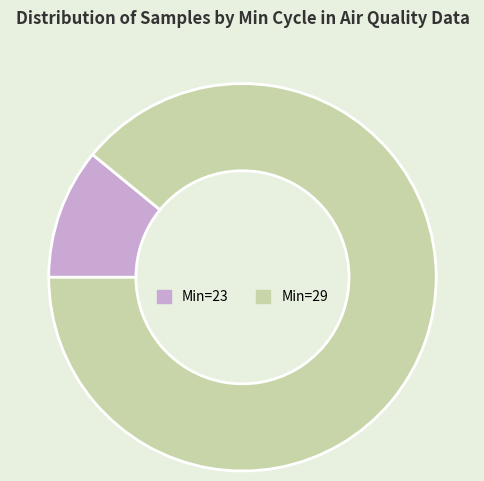

Is Min=23 the majority of the pie?

No